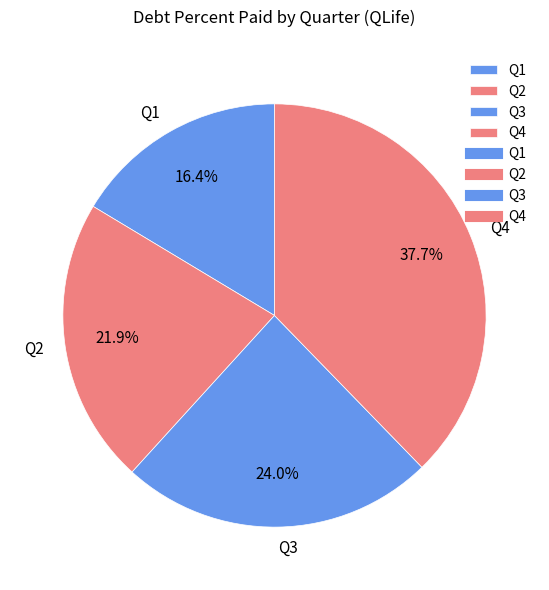

How many slices are in this pie chart?

4